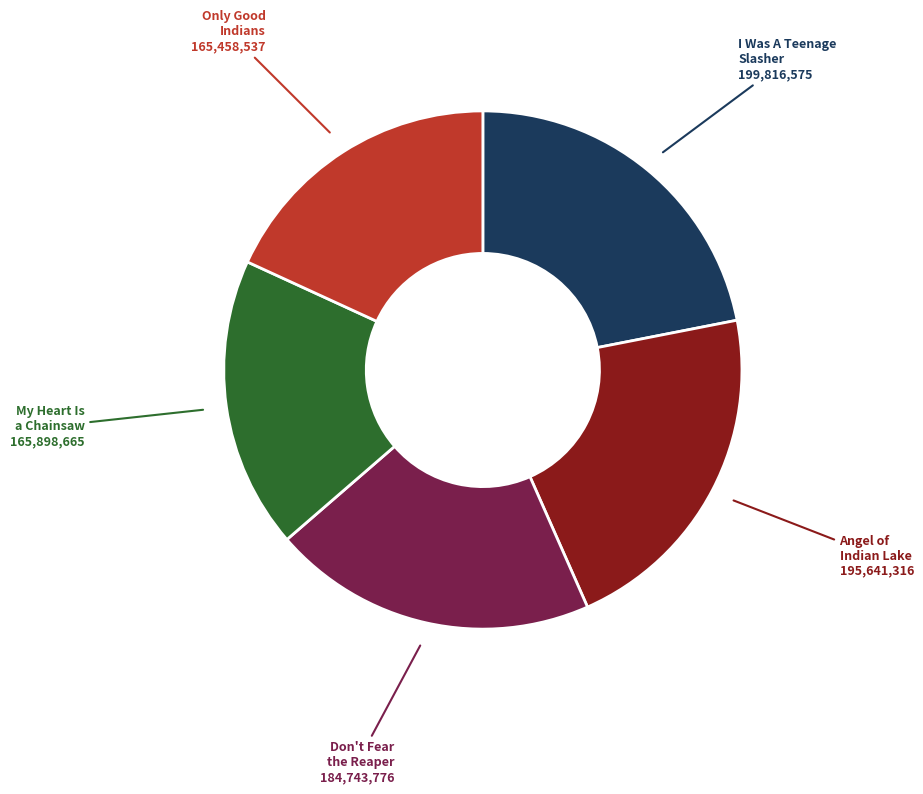

Is there a majority slice in this chart?

No